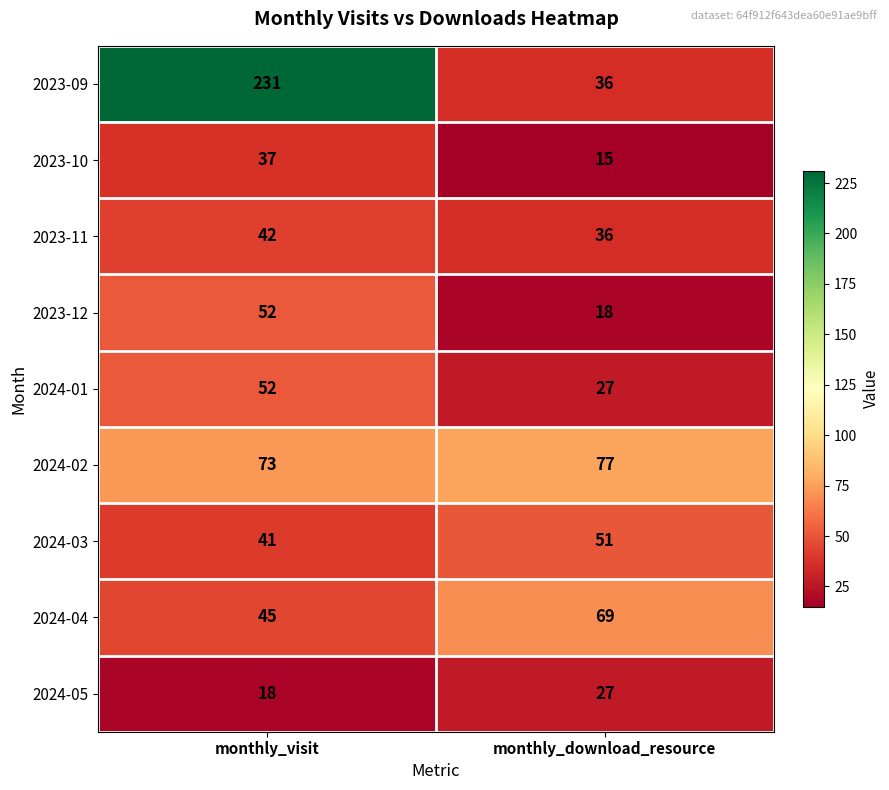

Reading left to right, transcribe all the data shown in this chart.

2023-09: monthly_visit=231	monthly_download_resource=36
2023-10: monthly_visit=37	monthly_download_resource=15
2023-11: monthly_visit=42	monthly_download_resource=36
2023-12: monthly_visit=52	monthly_download_resource=18
2024-01: monthly_visit=52	monthly_download_resource=27
2024-02: monthly_visit=73	monthly_download_resource=77
2024-03: monthly_visit=41	monthly_download_resource=51
2024-04: monthly_visit=45	monthly_download_resource=69
2024-05: monthly_visit=18	monthly_download_resource=27